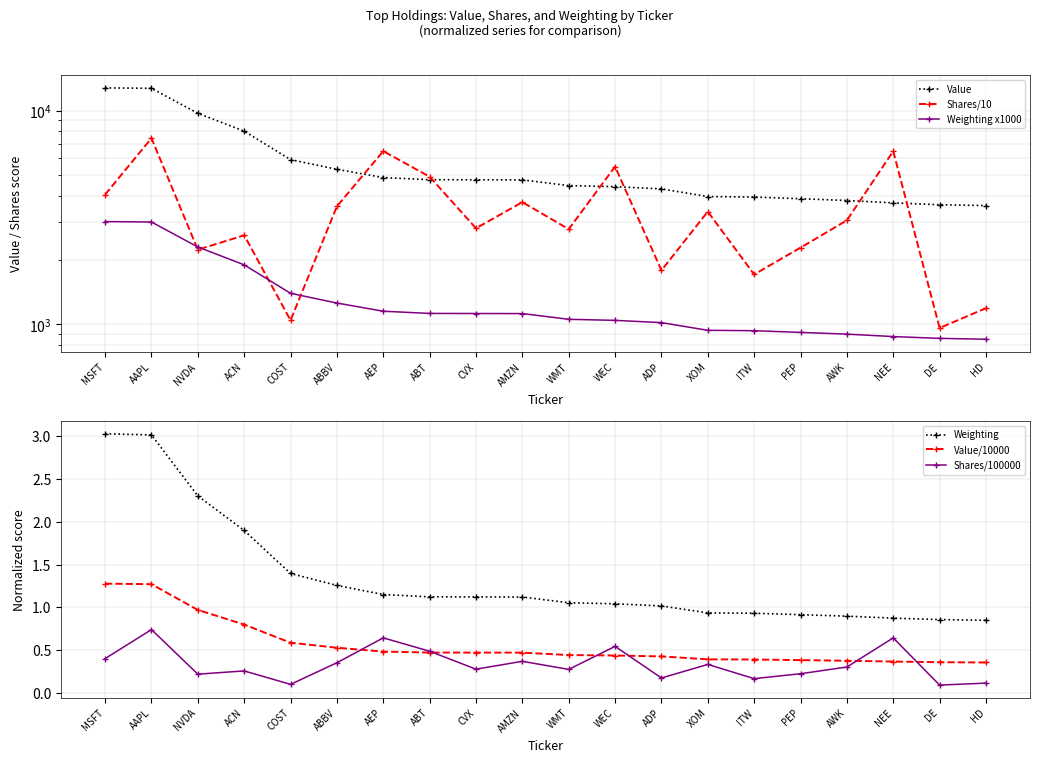

What is the difference between the highest and lowest values at ABBV?

5310.6